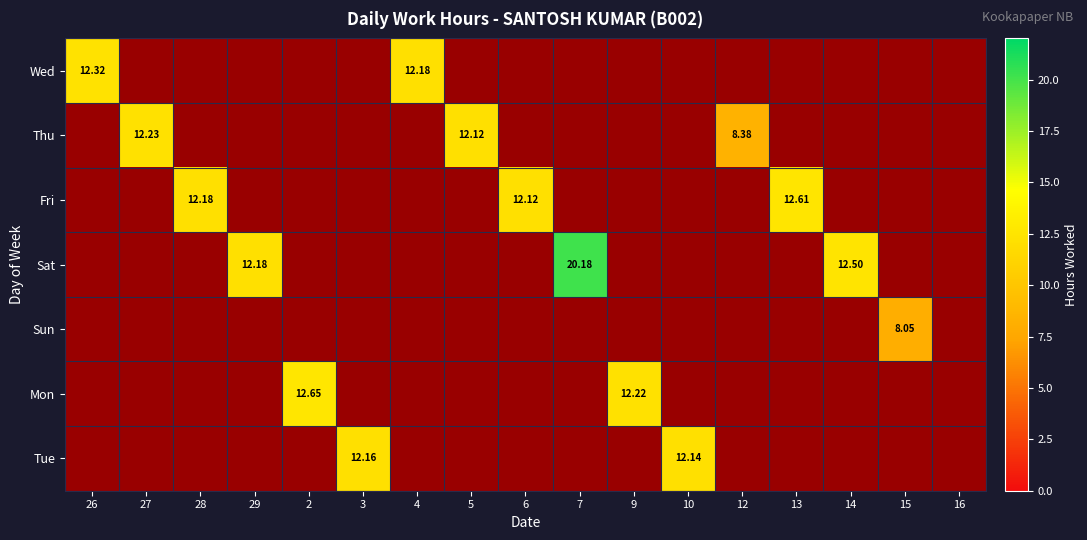

The value of Thu at 5 is 20.9. True or false?

False